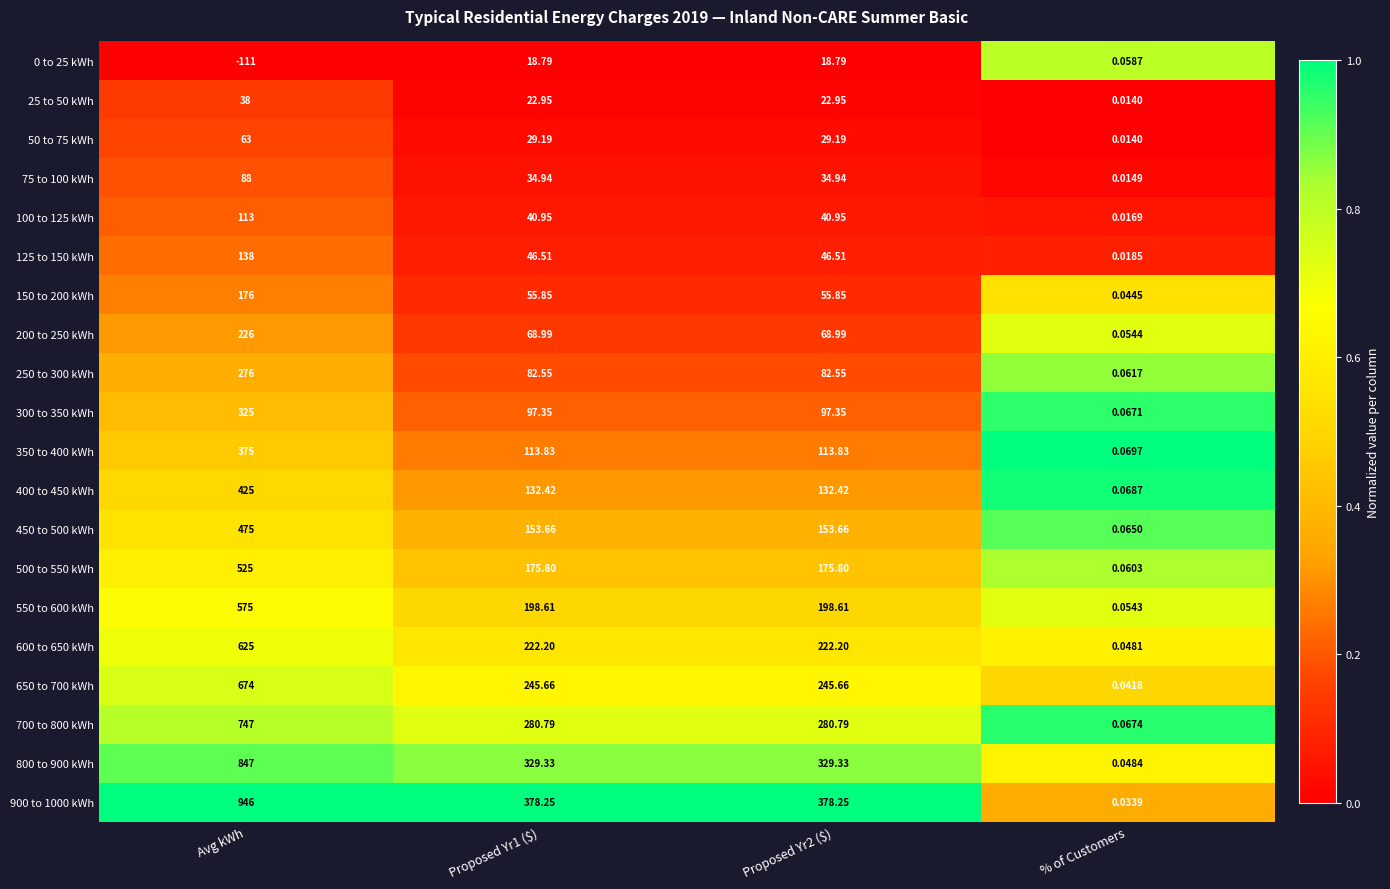

At which label does 550 to 600 kWh first exceed 198?

Avg kWh